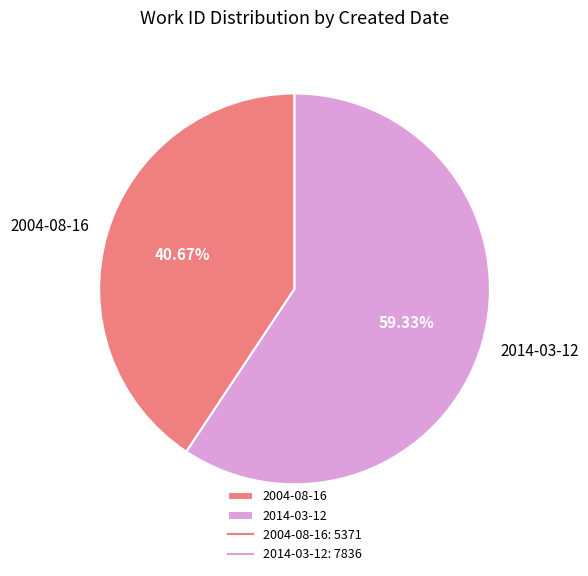

Combined, what portion of the pie is 2004-08-16 and 2014-03-12?

100.0%